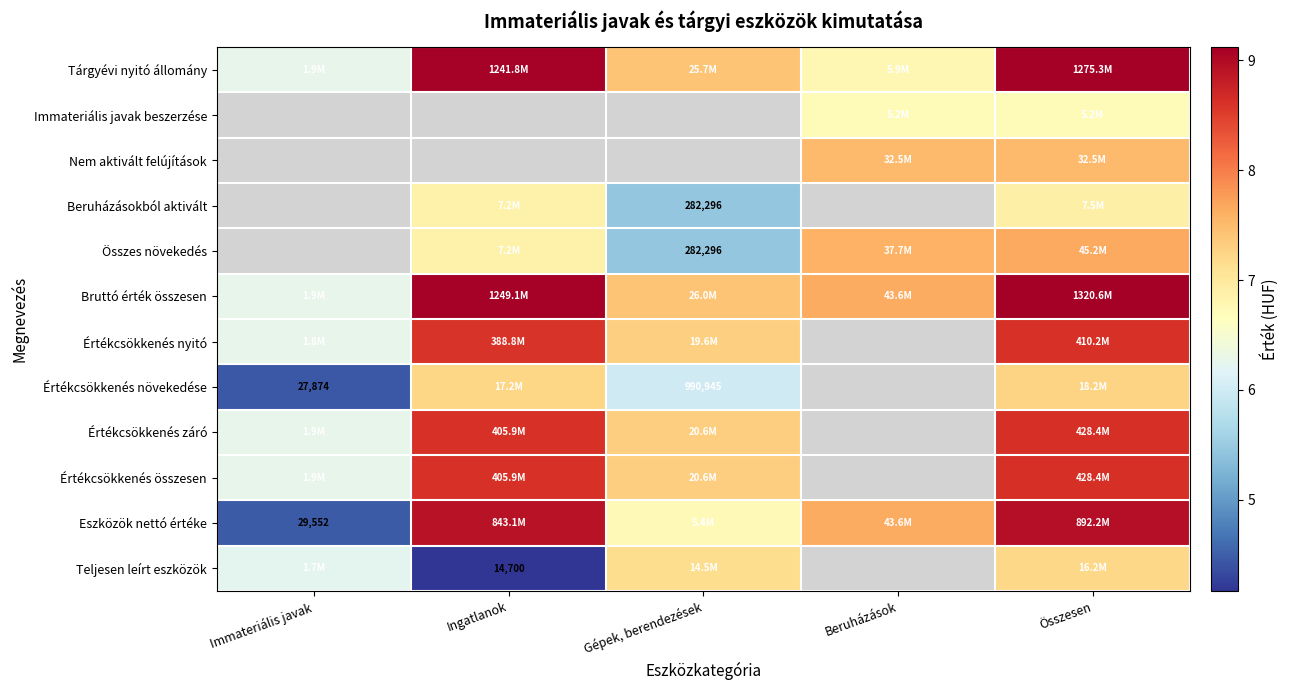

What is the approximate value of Értékcsökkenés nyitó at Összesen?

8.6